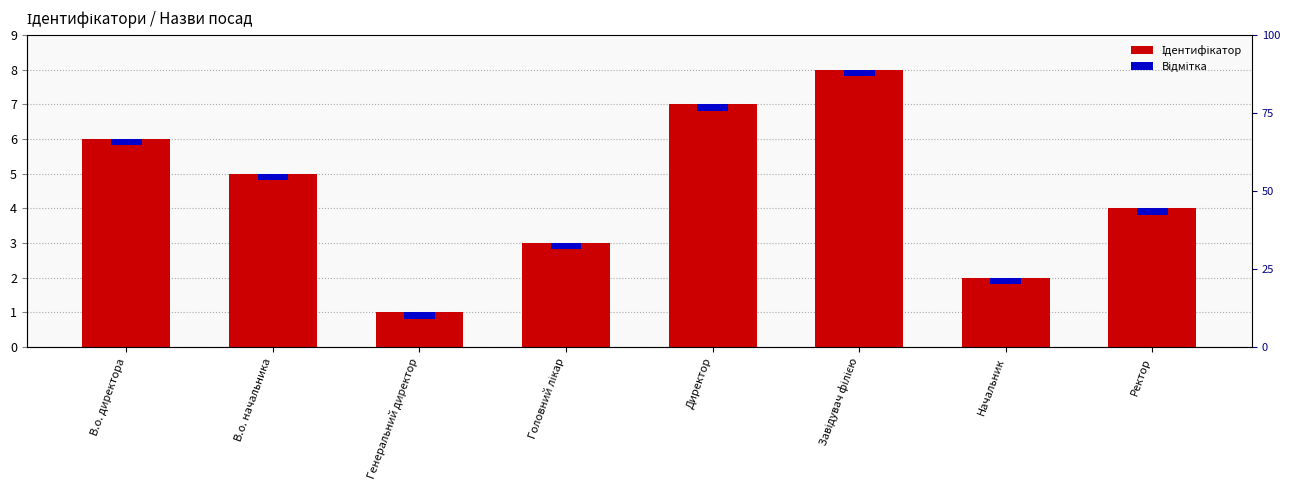

Which has a higher value, В.о. начальника or Генеральний директор?

В.о. начальника